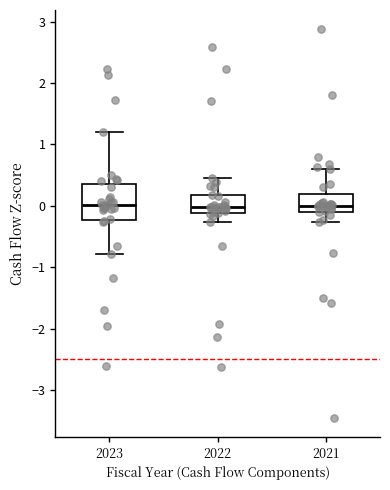

Reading left to right, transcribe this box plot: for each box, give where its median line is, the range the box spans, and where its two whiskers end, as read against the y-axis. The values are not printed on the chart, so give them approximately, as read against the axis.

2023: median 0.0, box -0.2 to 0.4, whiskers -0.8 to 1.2
2022: median 0.0, box -0.1 to 0.2, whiskers -0.3 to 0.5
2021: median 0.0, box -0.1 to 0.2, whiskers -0.3 to 0.6